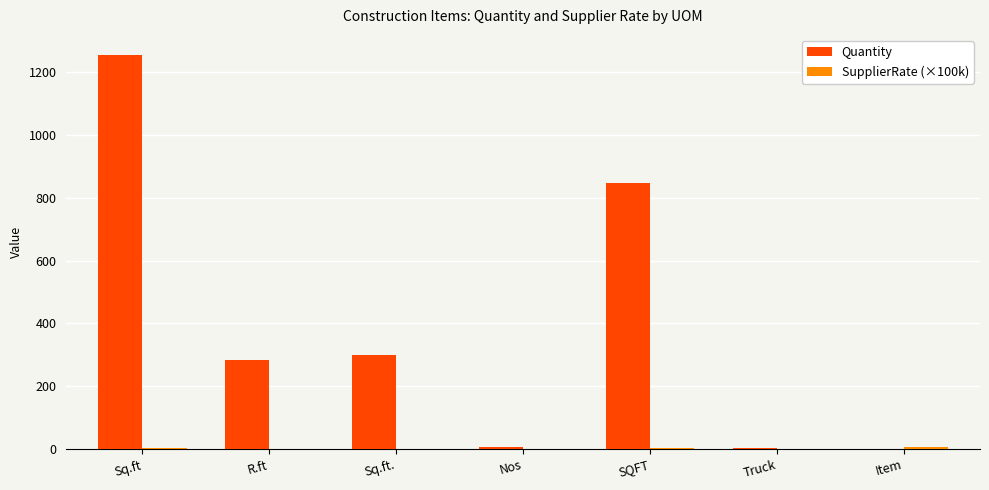

At which label does Quantity reach its peak?

Sq.ft